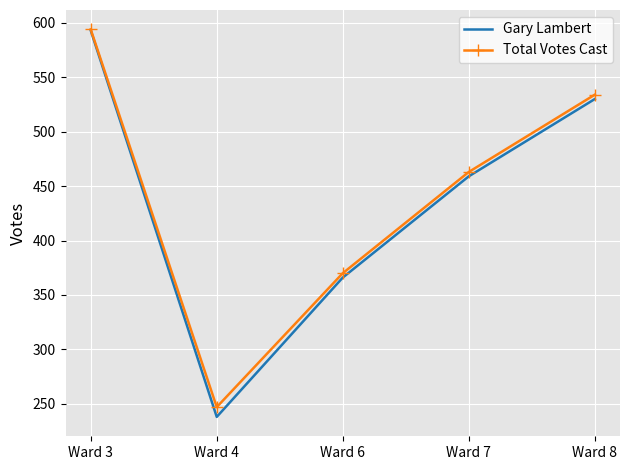

Which series has the largest range (max minus min)?

Gary Lambert